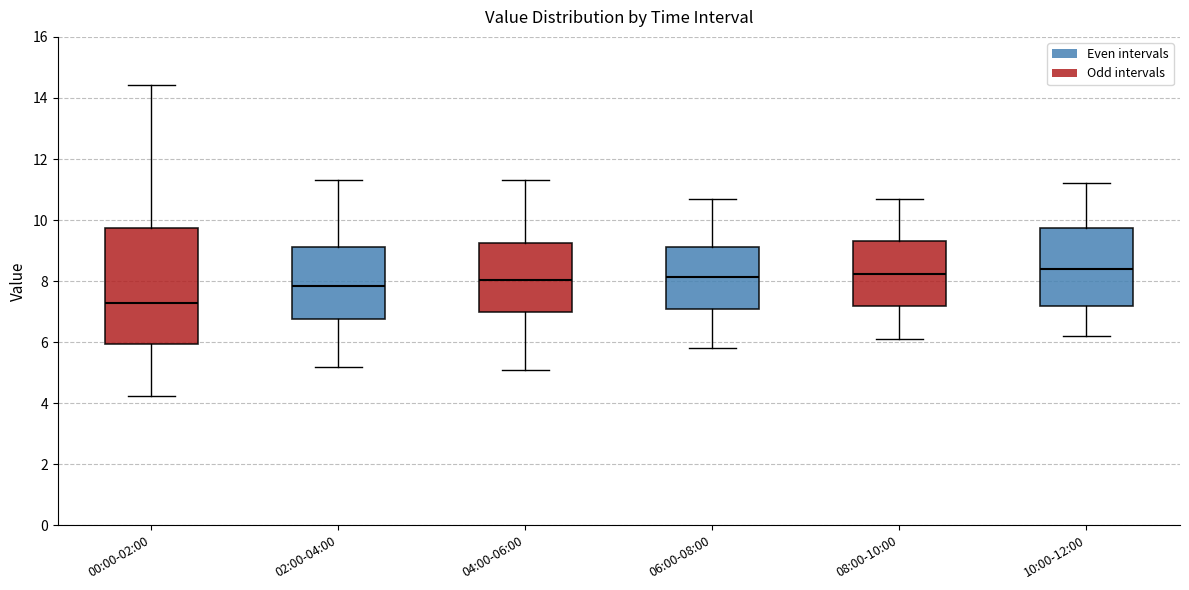

Reading left to right, transcribe this box plot: for each box, give where its median line is, the range the box spans, and where its two whiskers end, as read against the y-axis. The values are not printed on the chart, so give them approximately, as read against the axis.

00:00-02:00: median 7.4, box 6.0 to 9.8, whiskers 4.2 to 14.4
02:00-04:00: median 7.8, box 6.8 to 9.2, whiskers 5.2 to 11.4
04:00-06:00: median 8.0, box 7.0 to 9.2, whiskers 5.2 to 11.4
06:00-08:00: median 8.2, box 7.0 to 9.2, whiskers 5.8 to 10.8
08:00-10:00: median 8.2, box 7.2 to 9.4, whiskers 6.2 to 10.8
10:00-12:00: median 8.4, box 7.2 to 9.8, whiskers 6.2 to 11.2